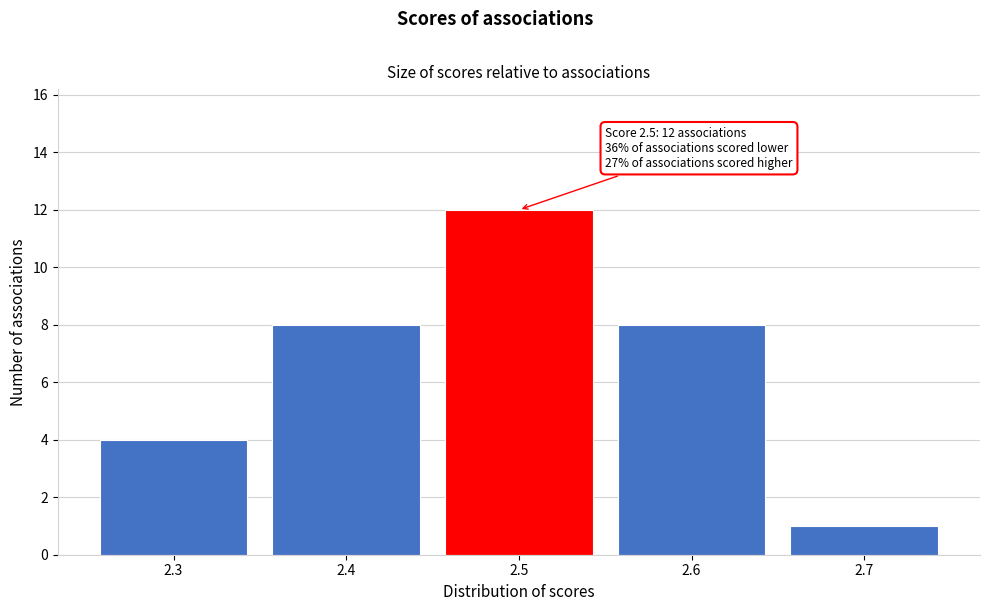

Over which range of the x-axis is the bar tallest?

2.45 to 2.55